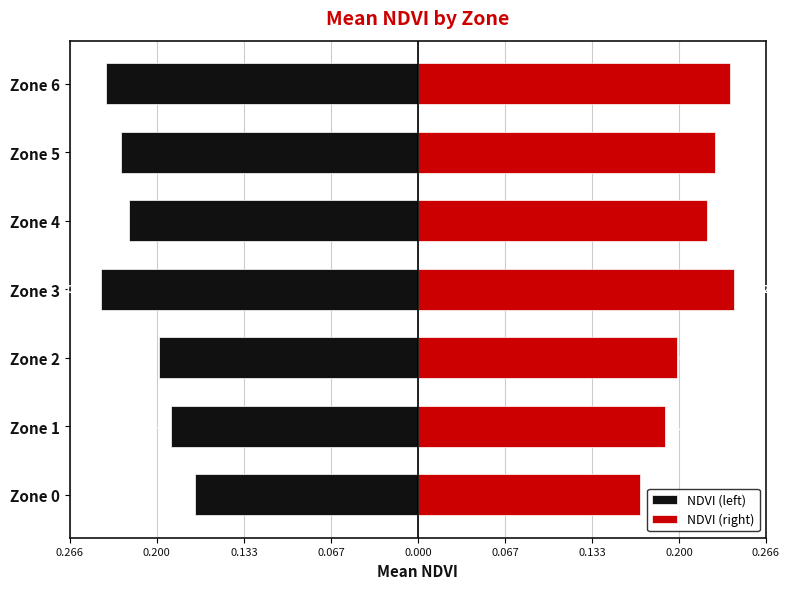

What is the minimum value for NDVI (right)?

0.2